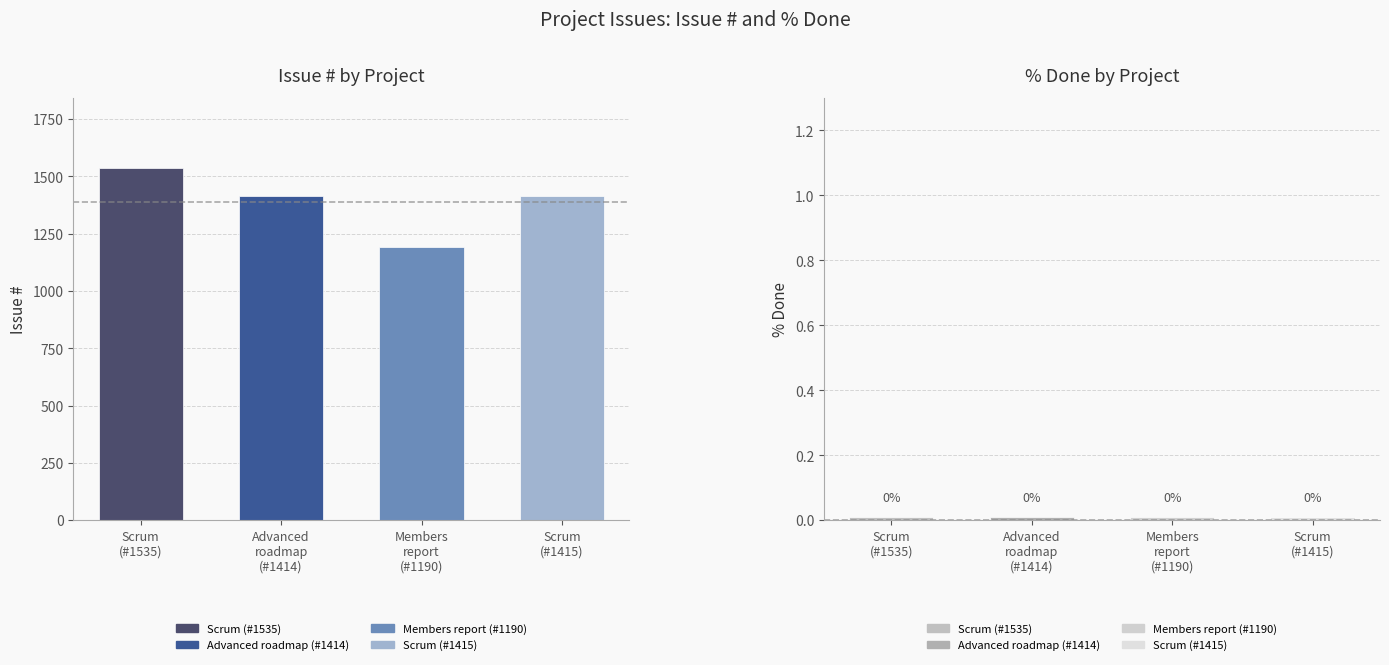

What is the difference between the highest and lowest values at Advanced roadmap?

1414